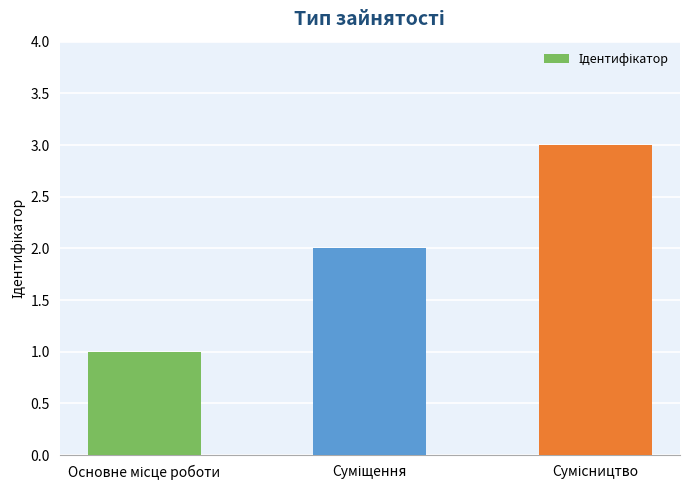

What is the greatest value displayed?

3